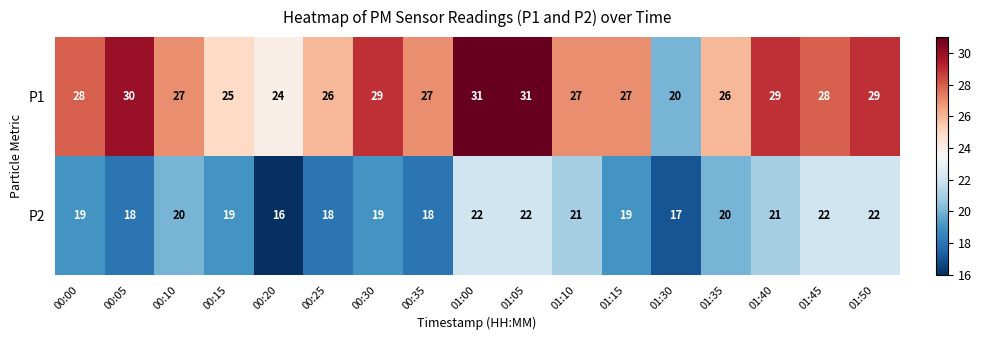

How many P2 values are between 18 and 21?

11